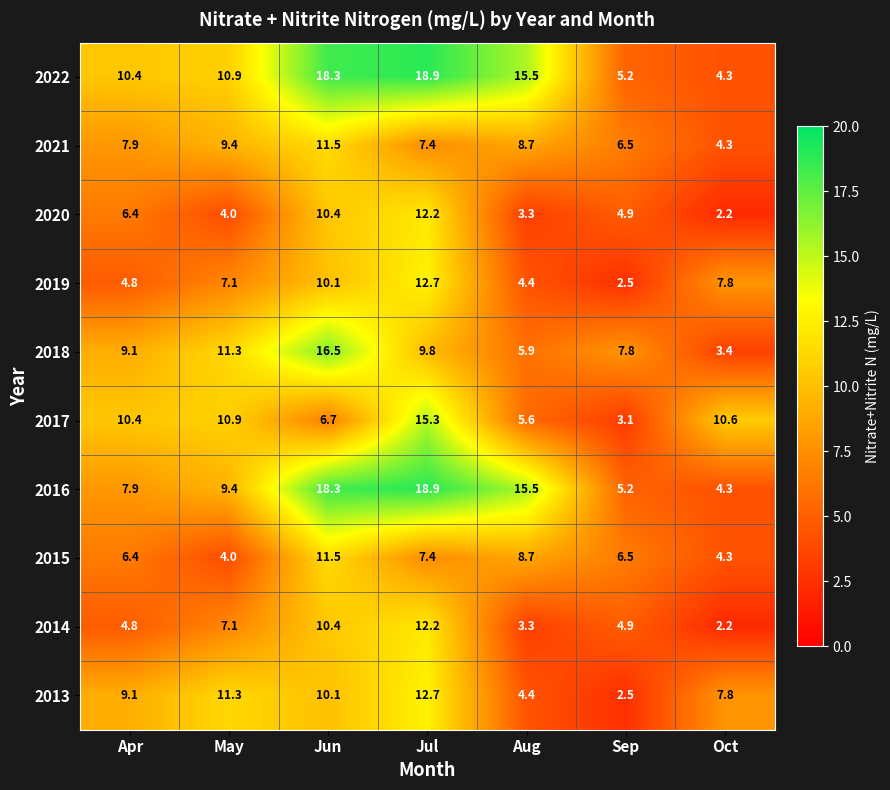

How many data points in 2013 are less than 9?

3